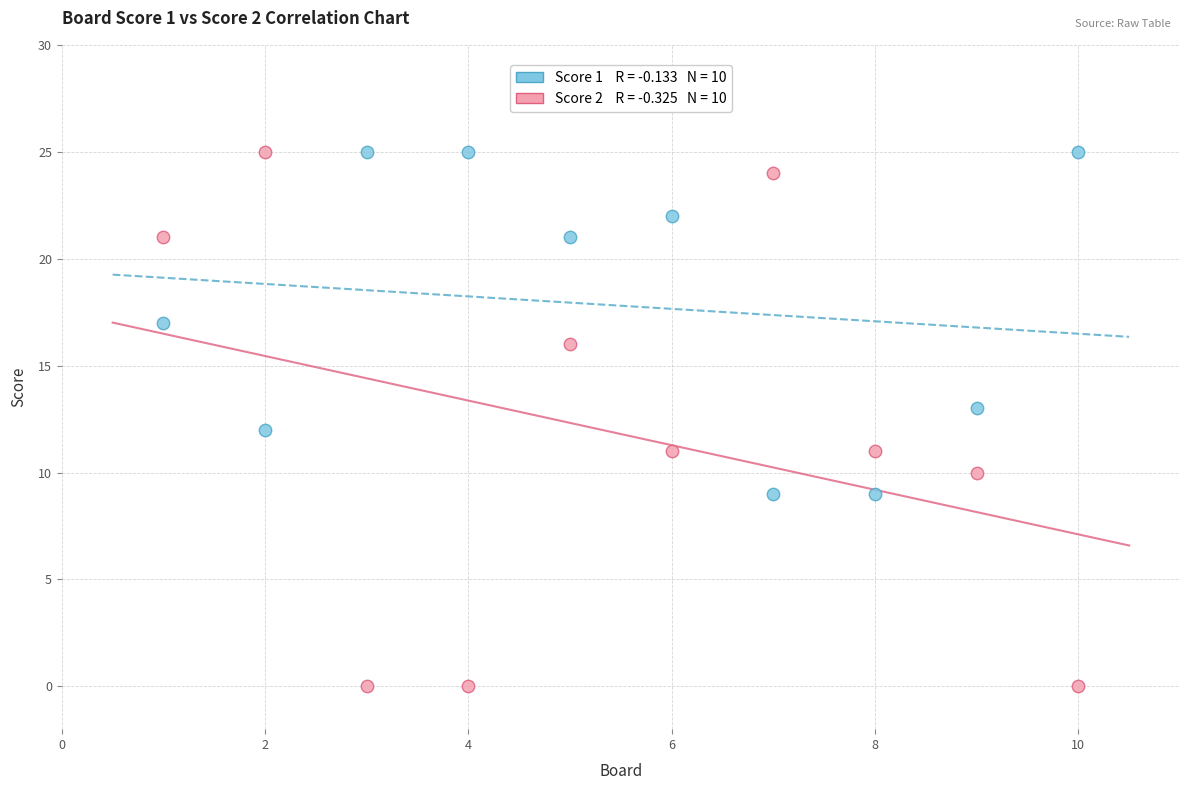

Across all data points, what is the range of Y values (max minus min)?

25